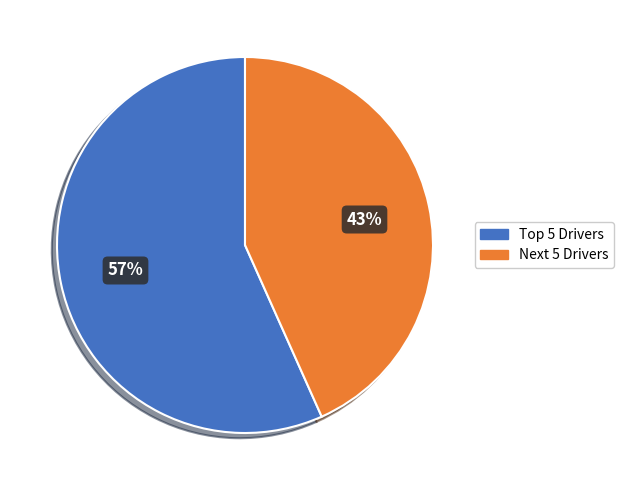

Is there a majority slice in this chart?

Yes